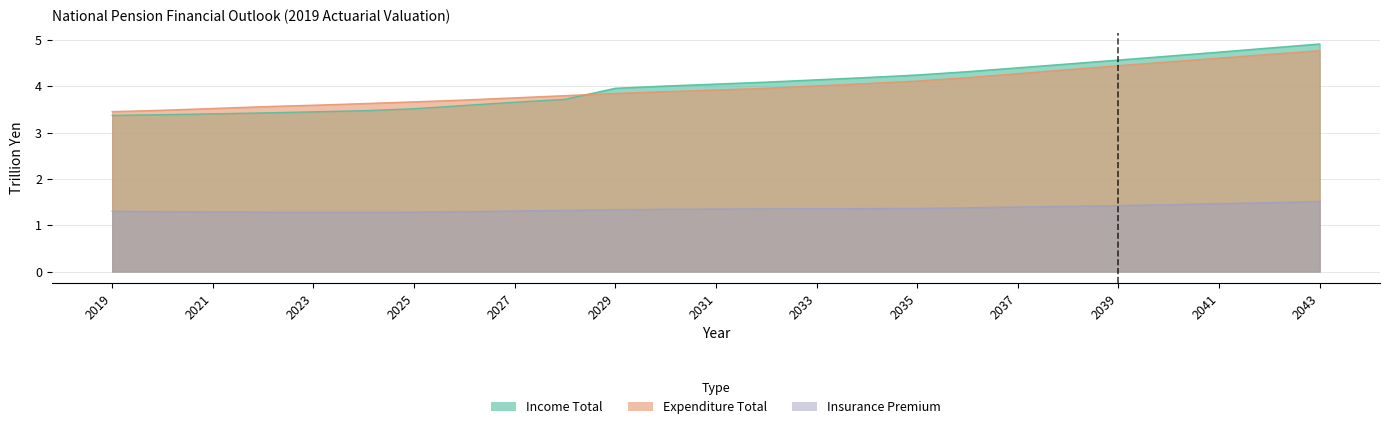

What is the average value of the Insurance Premium series?

1.4